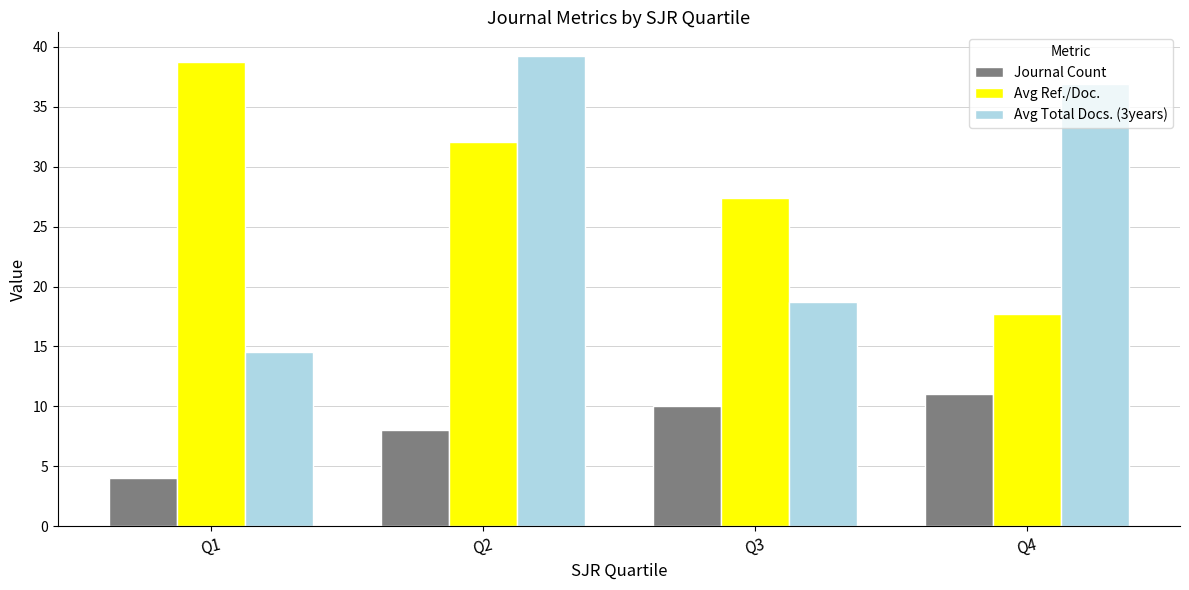

Count the number of categories in the chart.

4